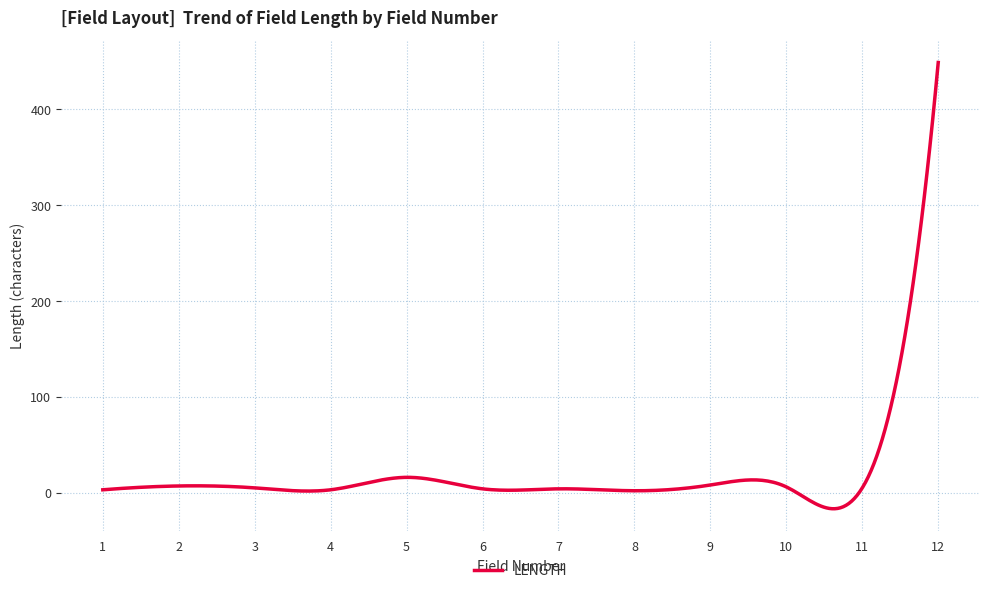

What is the smallest value displayed?

-16.8